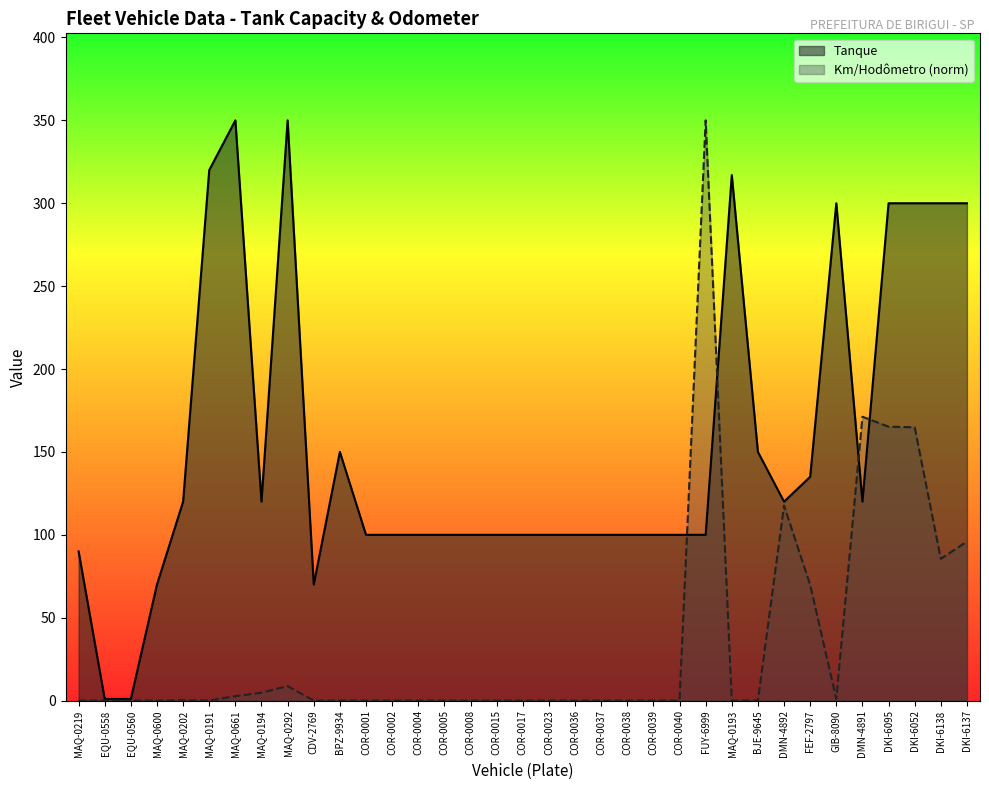

At which label is Km/Hodometro closest to 175?

DMN-4891